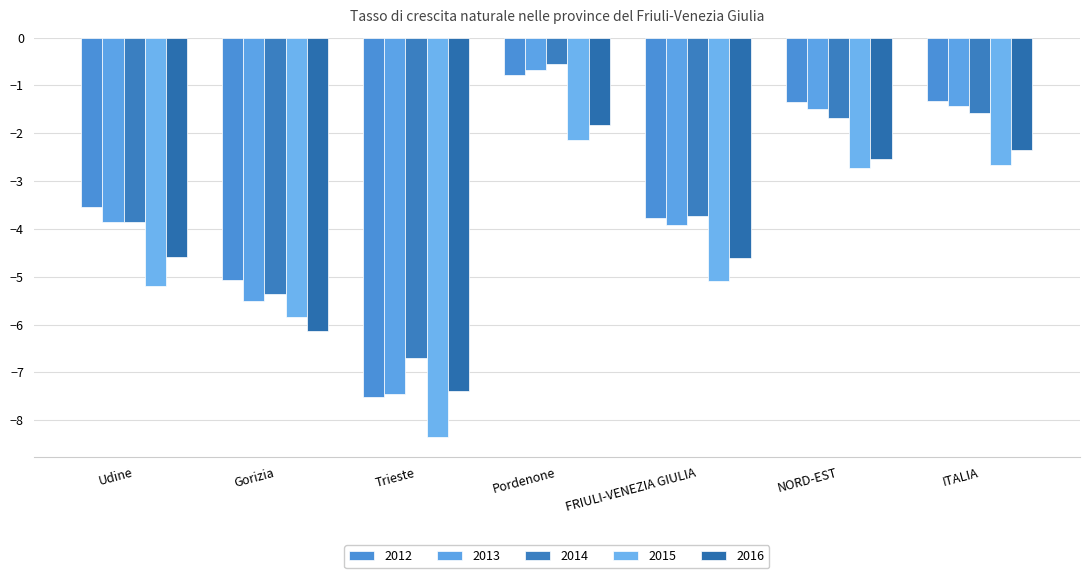

Between Trieste and ITALIA, which series saw the biggest shift?

2012